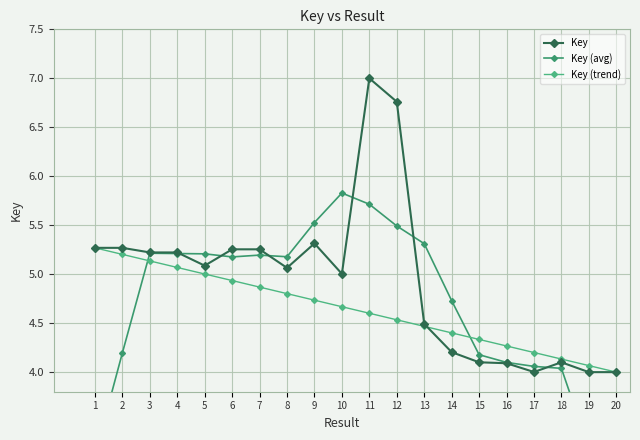

Reading left to right, list all the values displayed in this chart.

Key: 5.3	5.3	5.2	5.2	5.1	5.3	5.3	5.1	5.3	5.0	7.0	6.8	4.5	4.2	4.1	4.1	4.0	4.1	4.0	4.0
Key (avg): 3.2	4.2	5.2	5.2	5.2	5.2	5.2	5.2	5.5	5.8	5.7	5.5	5.3	4.7	4.2	4.1	4.1	4.0	3.2	2.4
Key (trend): 5.3	5.2	5.1	5.1	5.0	4.9	4.9	4.8	4.7	4.7	4.6	4.5	4.5	4.4	4.3	4.3	4.2	4.1	4.1	4.0